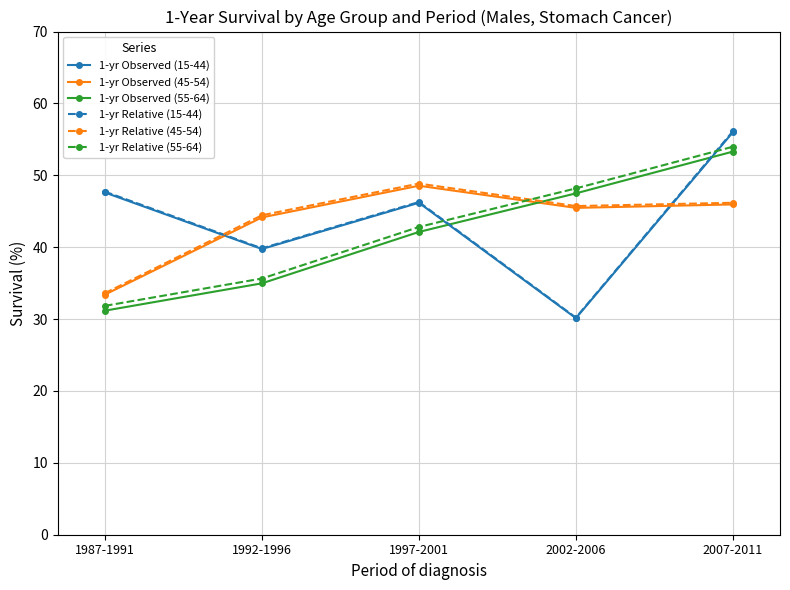

Where do 1-yr Observed (55-64) and 1-yr Relative (15-44) first cross each other?

1997-2001 and 2002-2006